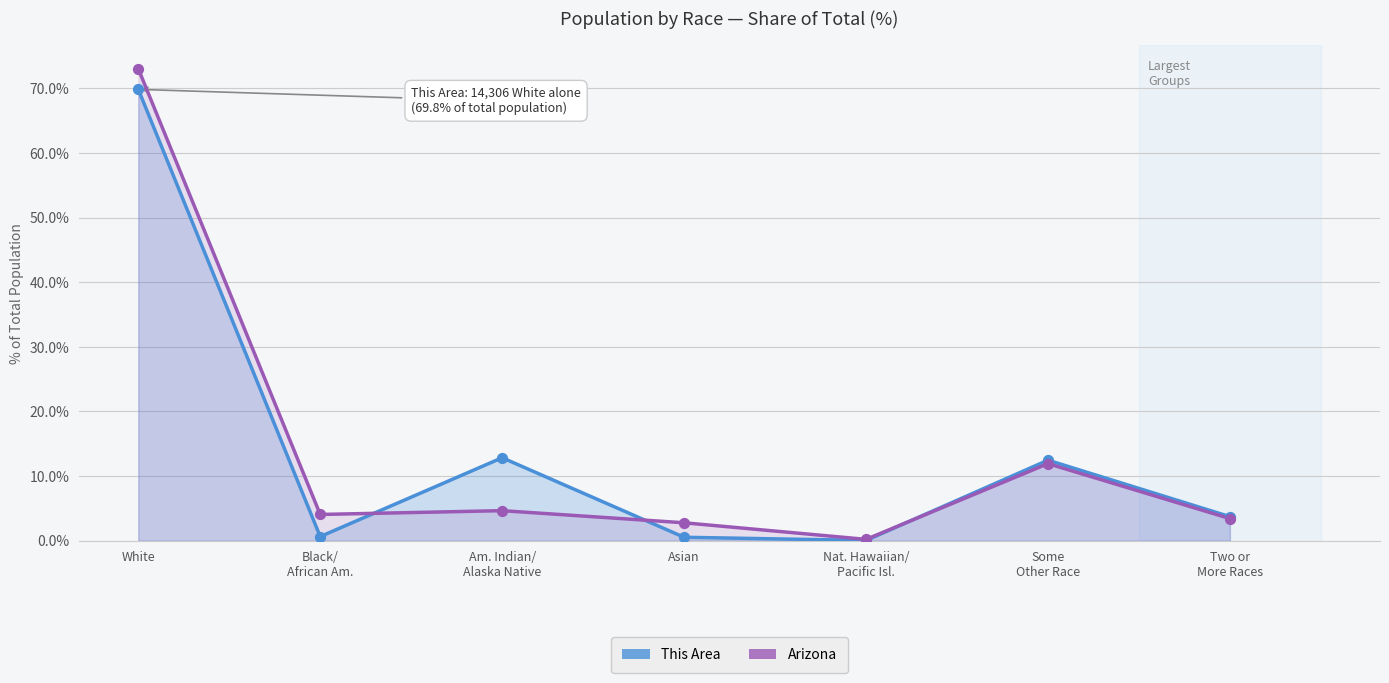

Which series reaches the minimum Y coordinate?

This Area